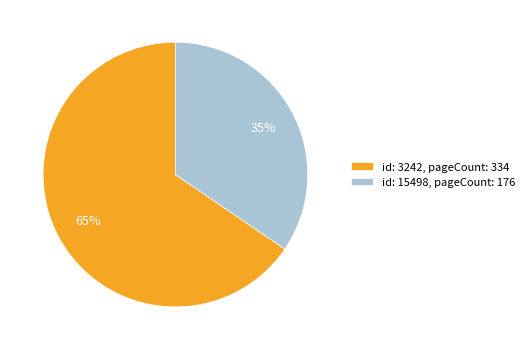

Rank the categories by value from highest to lowest.

id: 3242, pageCount: 334, id: 15498, pageCount: 176